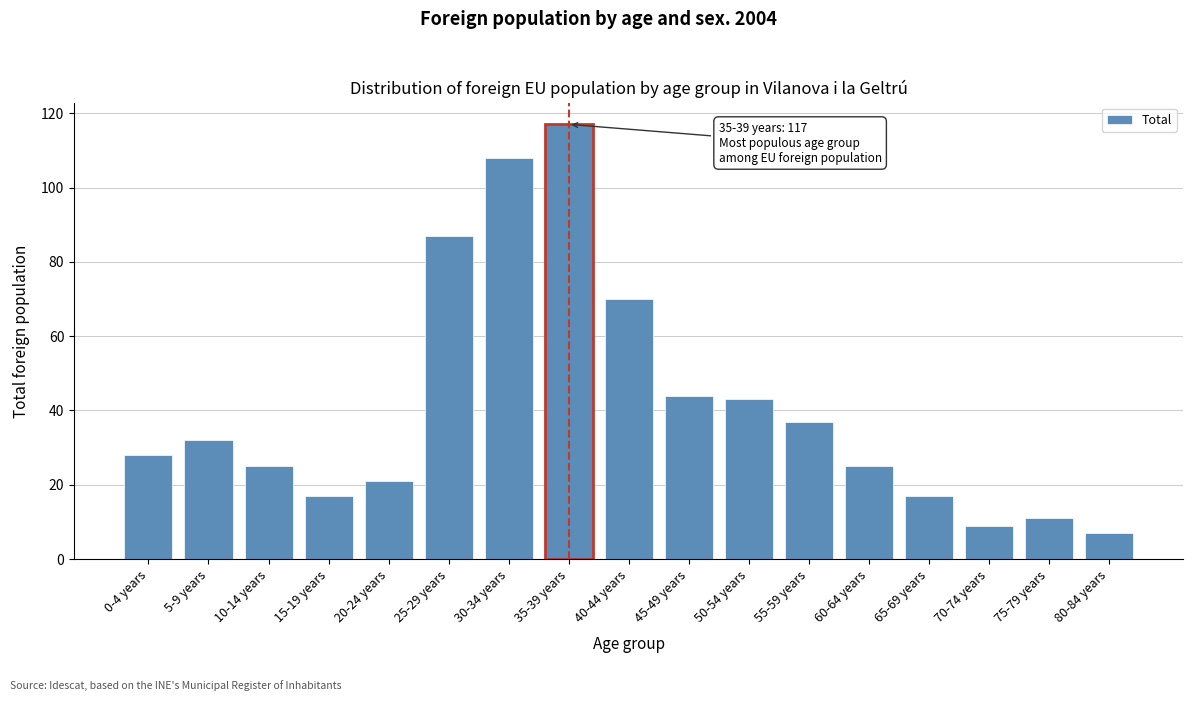

Reading left to right, transcribe all the data shown in this chart.

28	32	25	17	21	87	108	117	70	44	43	37	25	17	9	11	7